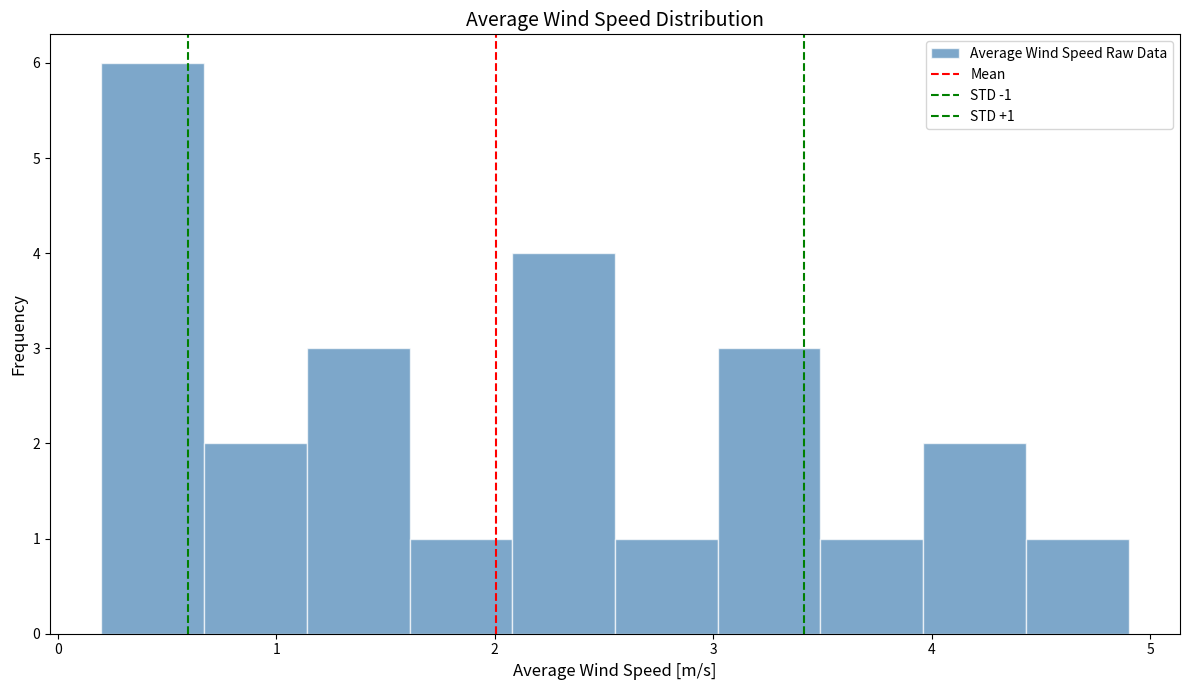

Over which range of the x-axis is the bar tallest?

0.20 to 0.67